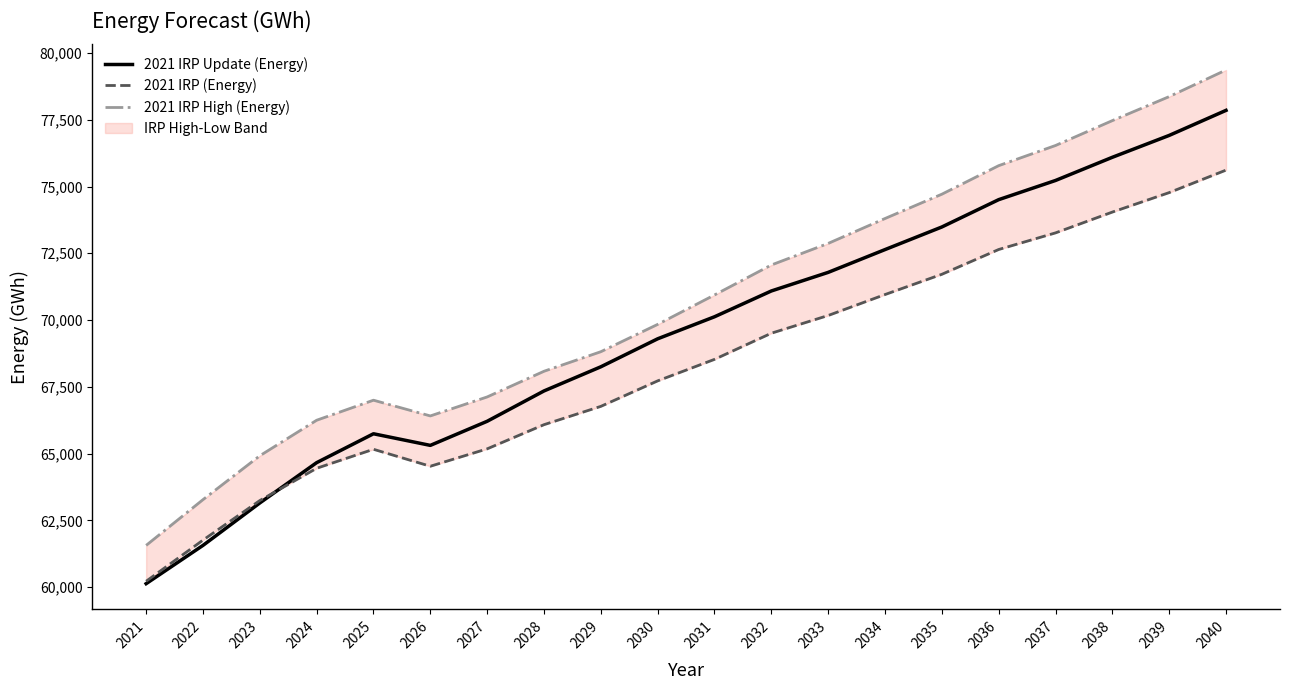

How many intersections are there between 2021 IRP (Energy) and 2021 IRP Update (Energy)?

1